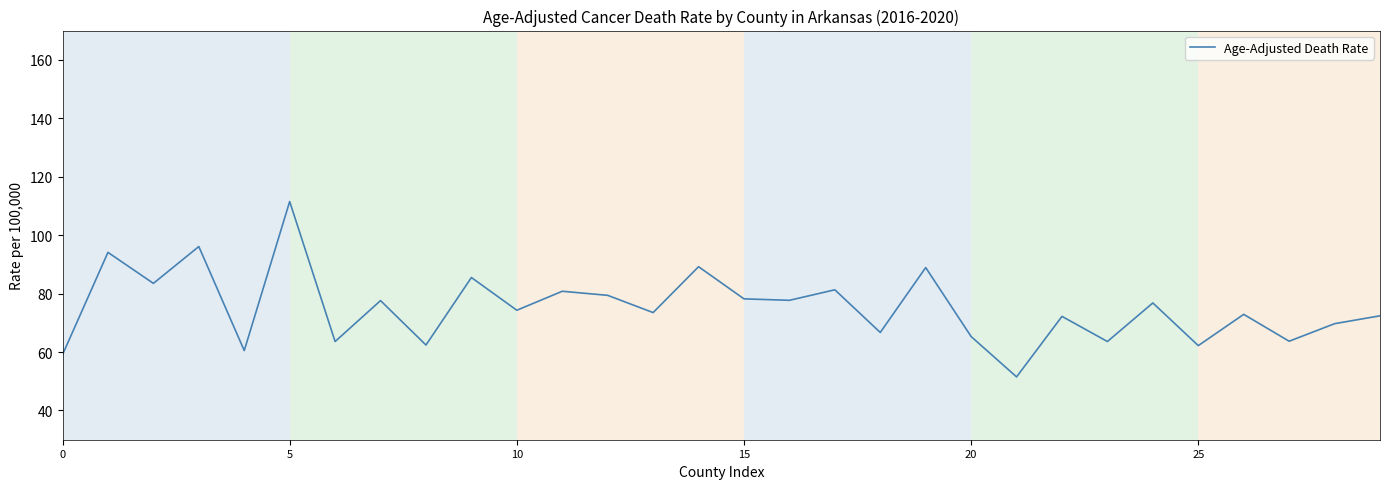

What is the average value?

75.1